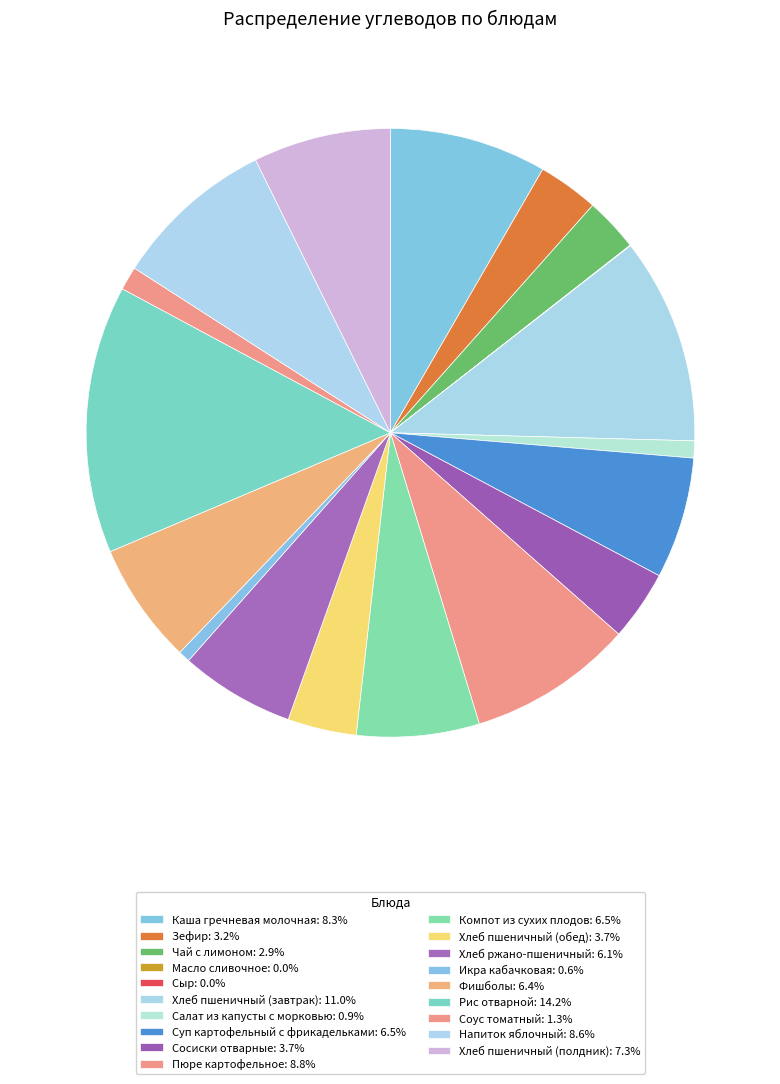

Which slice is the smallest?

Сыр